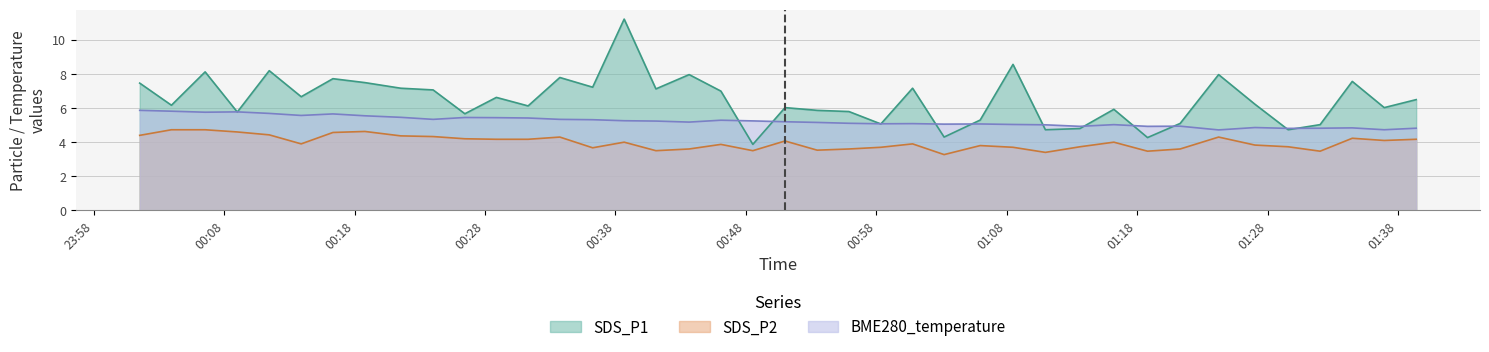

Reading left to right, extract all data points from this chart.

SDS_P1: 7.5	6.2	8.1	5.8	8.2	6.7	7.7	7.5	7.2	7.1	5.7	6.6	6.1	7.8	7.2	11.2	7.1	8.0	7.0	3.9	6.0	5.9	5.8	5.1	7.2	4.3	5.3	8.6	4.7	4.8	5.9	4.3	5.1	8.0	6.2	4.7	5.0	7.6	6.0	6.5
SDS_P2: 4.4	4.7	4.7	4.6	4.4	3.9	4.6	4.6	4.4	4.3	4.2	4.2	4.2	4.3	3.7	4.0	3.5	3.6	3.9	3.5	4.1	3.5	3.6	3.7	3.9	3.3	3.8	3.7	3.4	3.7	4.0	3.5	3.6	4.3	3.8	3.7	3.5	4.2	4.1	4.2
BME280_temperature: 5.9	5.8	5.8	5.8	5.7	5.6	5.7	5.5	5.5	5.3	5.5	5.4	5.4	5.3	5.3	5.3	5.2	5.2	5.3	5.2	5.2	5.2	5.1	5.1	5.1	5.1	5.1	5.0	5.0	4.9	5.0	4.9	4.9	4.7	4.9	4.8	4.8	4.8	4.7	4.8